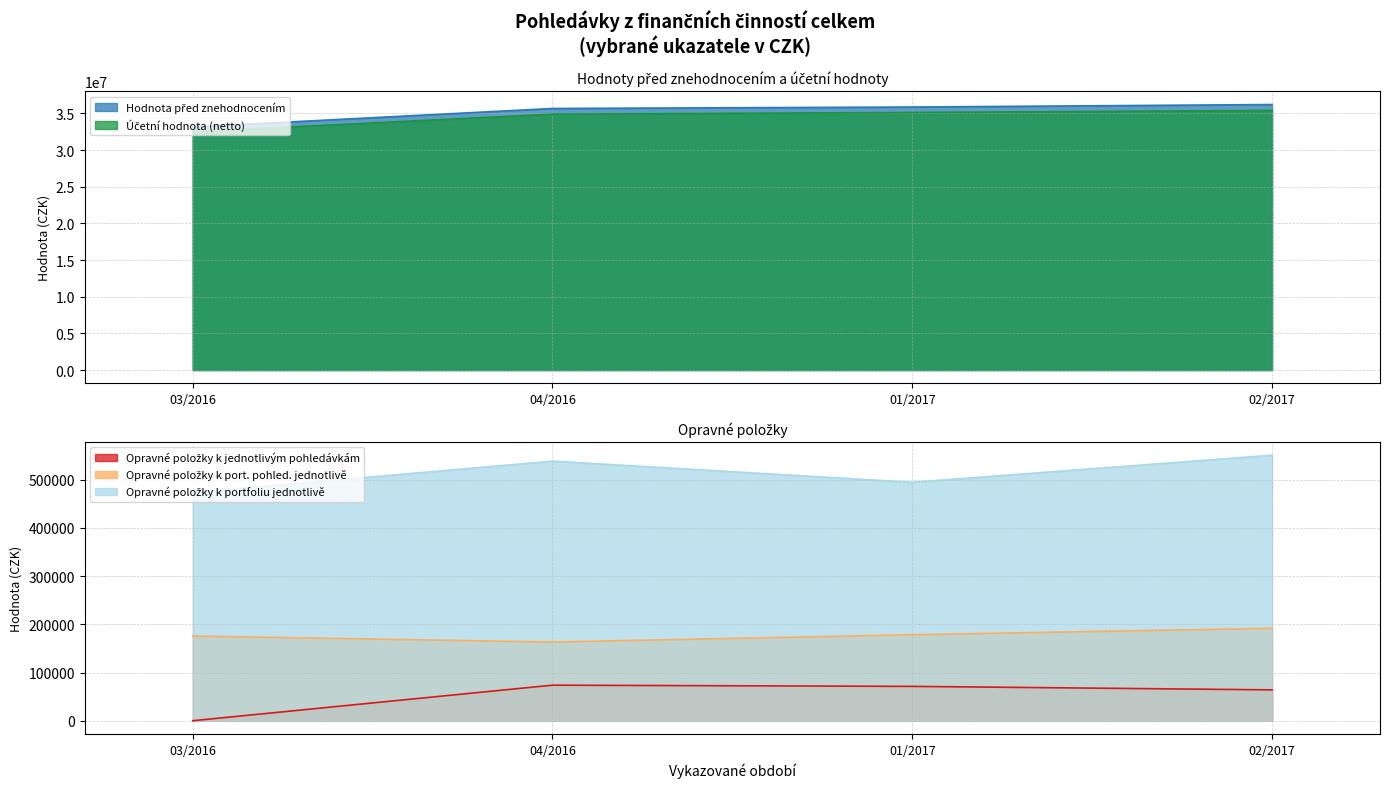

Reading left to right, extract all data points from this chart.

Hodnota před znehodnocením: 03/2016=33152062.3	04/2016=35669000.6	01/2017=35868513.6	02/2017=36206043.4
Účetní hodnota (netto): 03/2016=32502788.9	04/2016=34893257.9	01/2017=35123969.3	02/2017=35399095.4
Opravné položky k jednotlivým pohledávkám: 03/2016=0.0	04/2016=73758.4	01/2017=71247.0	02/2017=64025.7
Opravné položky k port. pohled. jednotlivě: 03/2016=175765.7	04/2016=163240.8	01/2017=178452.1	02/2017=191880.6
Opravné položky k portfoliu jednotlivě: 03/2016=473507.7	04/2016=538743.5	01/2017=494845.2	02/2017=551041.7